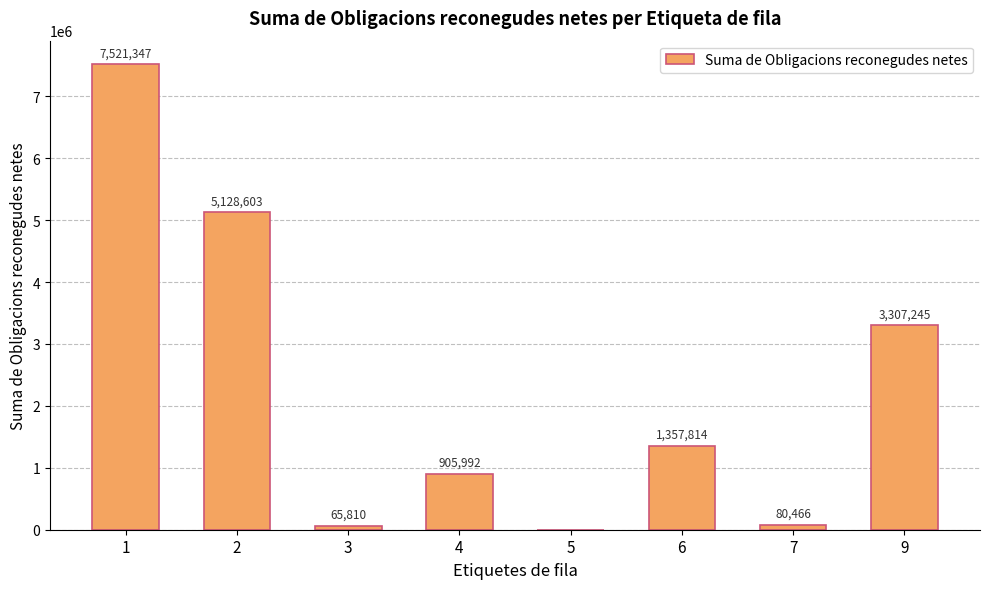

Read the value at 9.

3307245.3